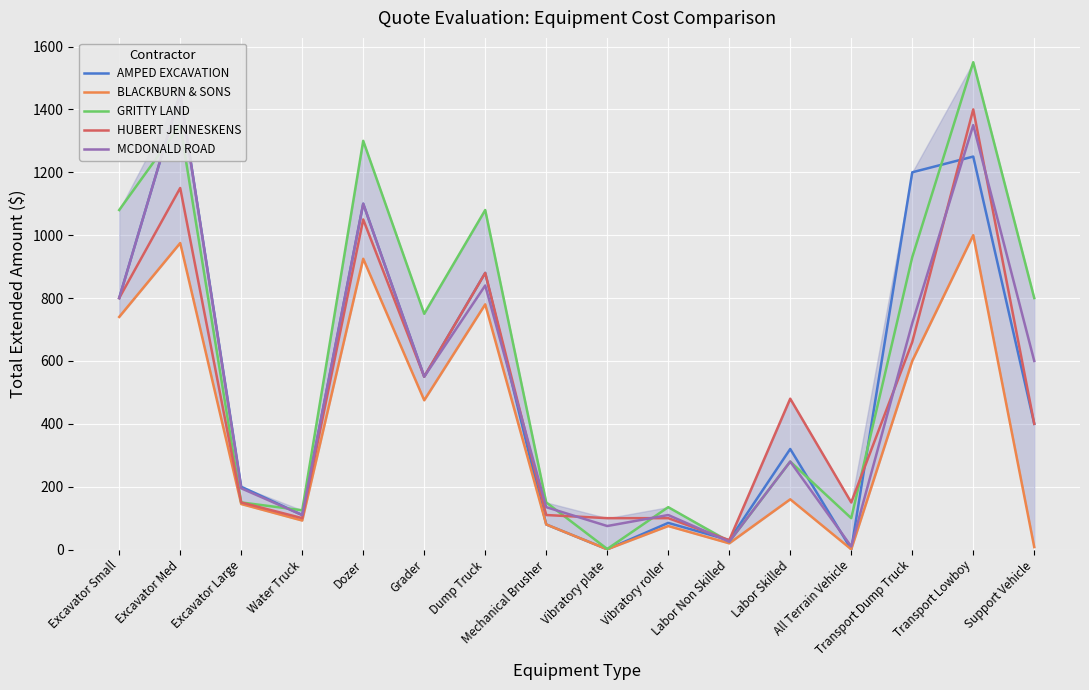

What are all the series names shown in the legend?

AMPED EXCAVATION, BLACKBURN & SONS, GRITTY LAND, HUBERT JENNESKENS, MCDONALD ROAD